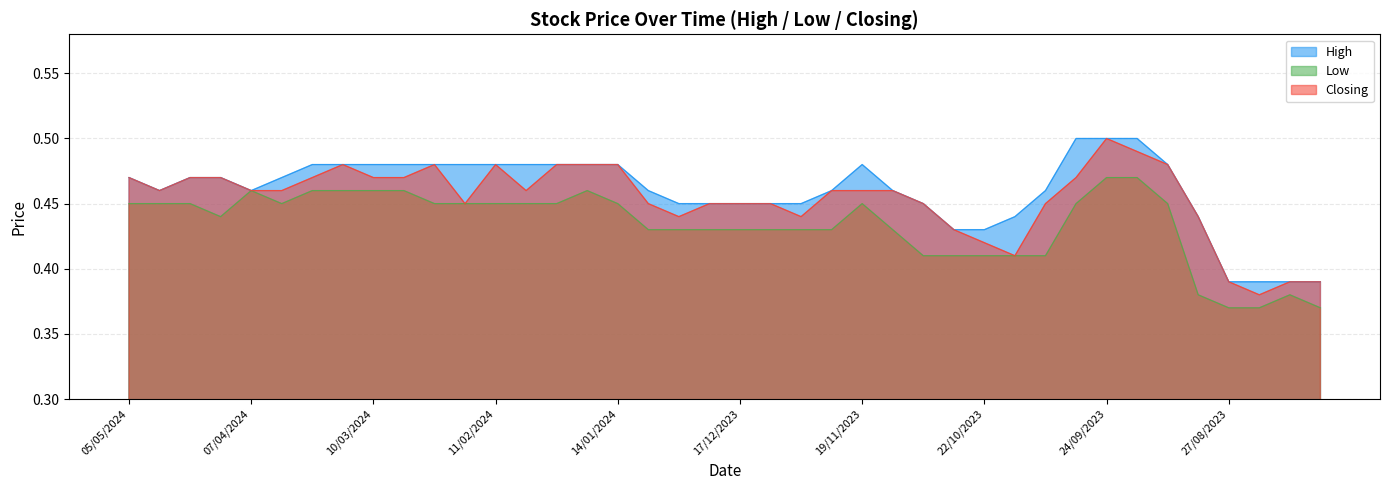

What is the total value across all series at 15/10/2023?

1.3